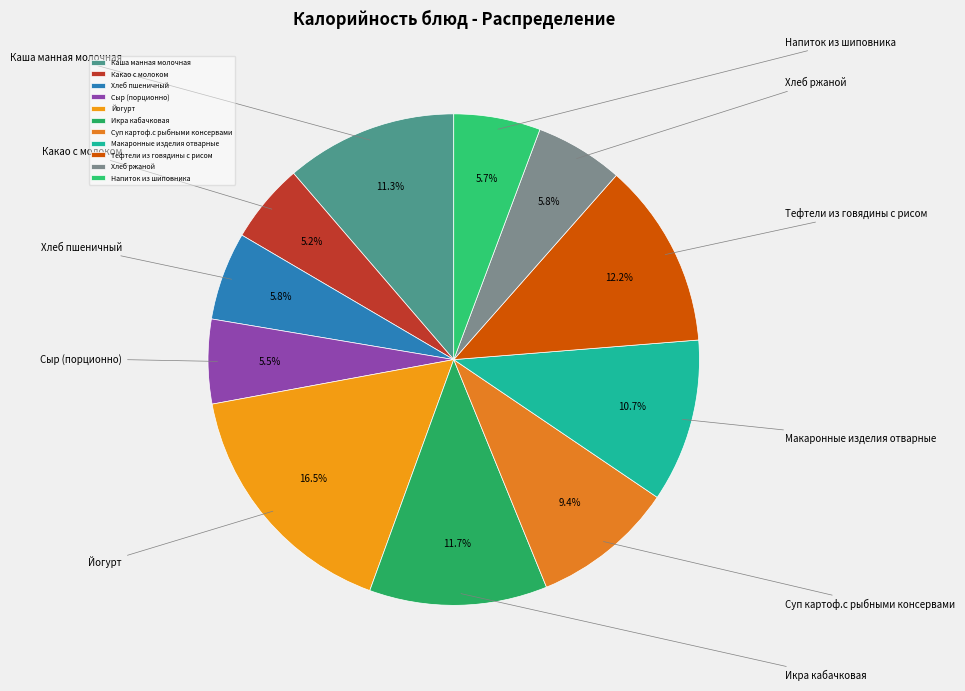

Rank the categories by value from lowest to highest.

Какао с молоком, Сыр (порционно), Напиток из шиповника, Хлеб пшеничный, Хлеб ржаной, Суп картоф.с рыбными консервами, Макаронные изделия отварные, Каша манная молочная, Икра кабачковая, Тефтели из говядины с рисом, Йогурт